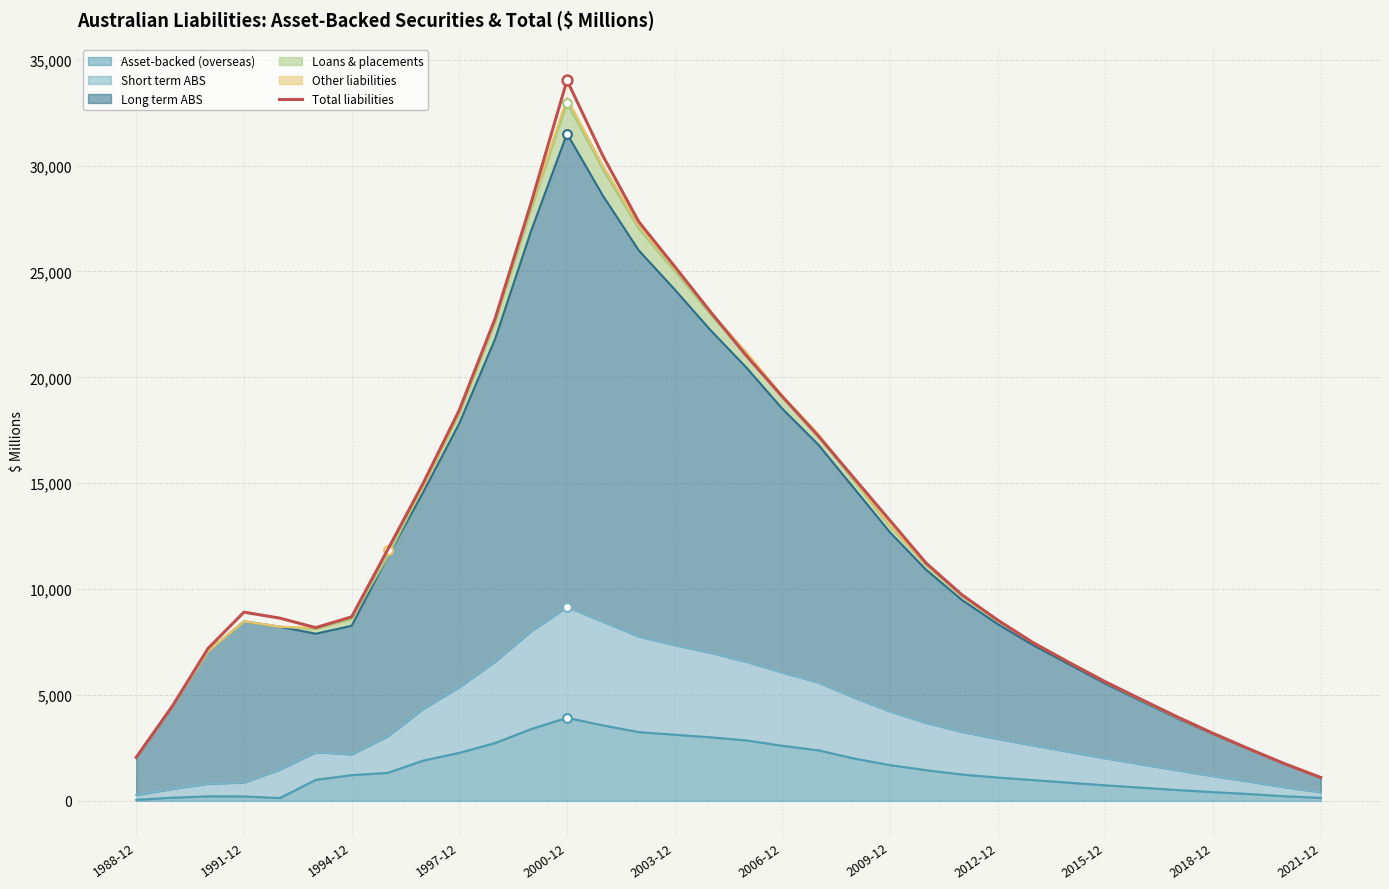

Which has a higher value, 28 or 2021-12?

2021-12